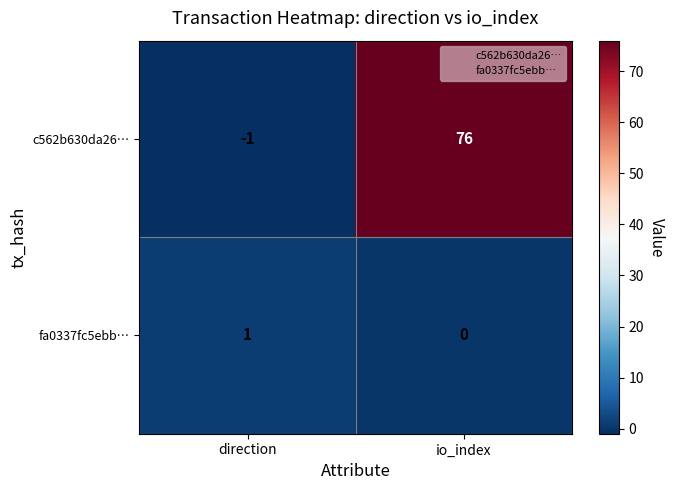

Is the value of fa0337fc5ebb… at io_index greater than the value of c562b630da26… at io_index?

No